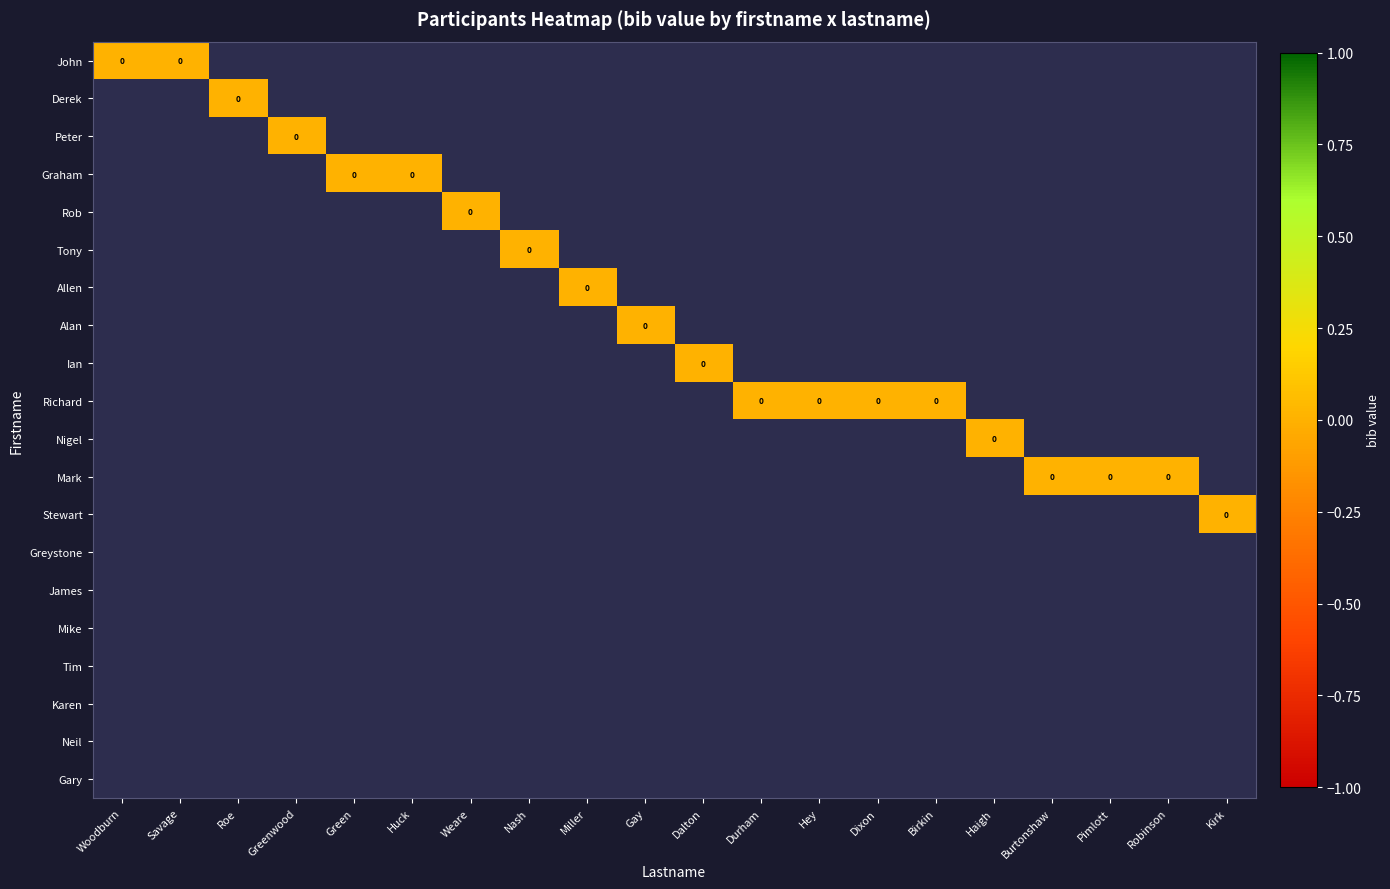

The Nigel series shows 0 at Greenwood. True or false?

False